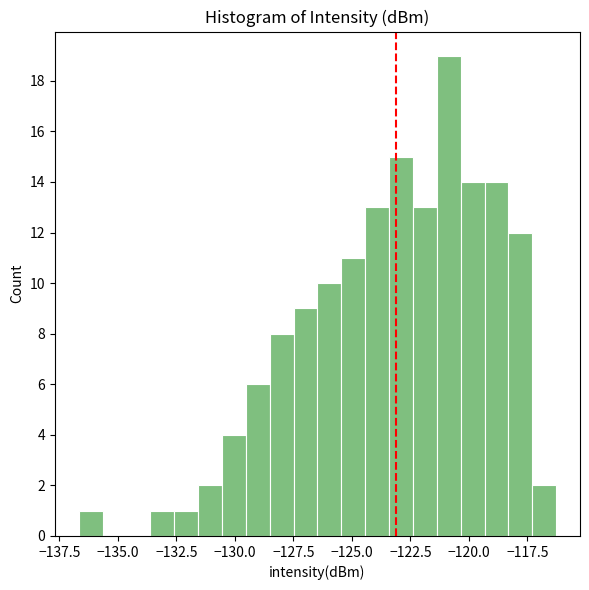

Around what value on the x-axis is the tallest bar? Give the approximate position of its centre, as read against the axis.

-121.0